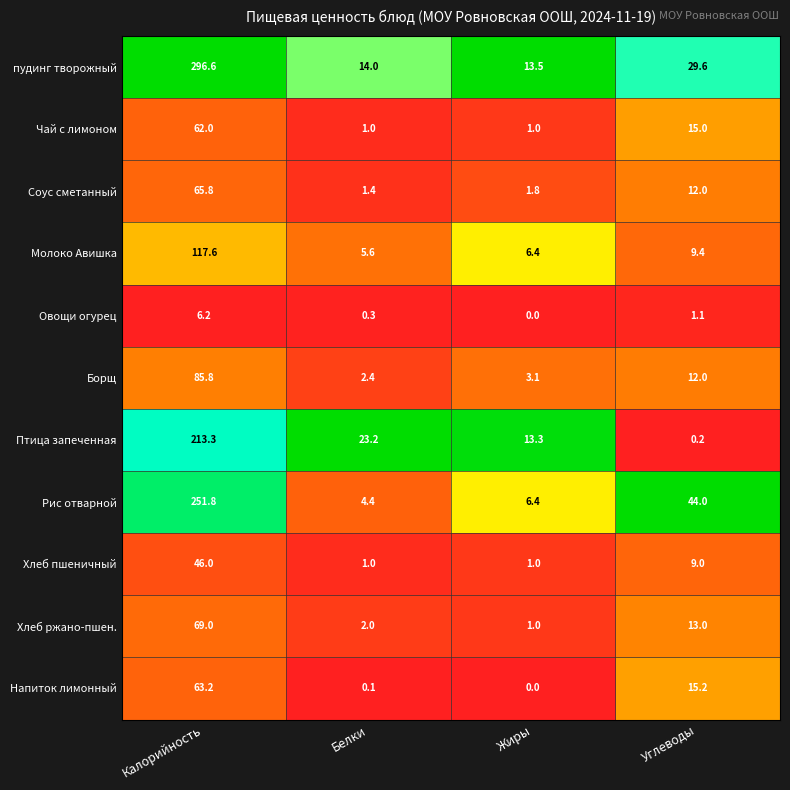

Count the Чай с лимоном values in the range 1 to 62.

4